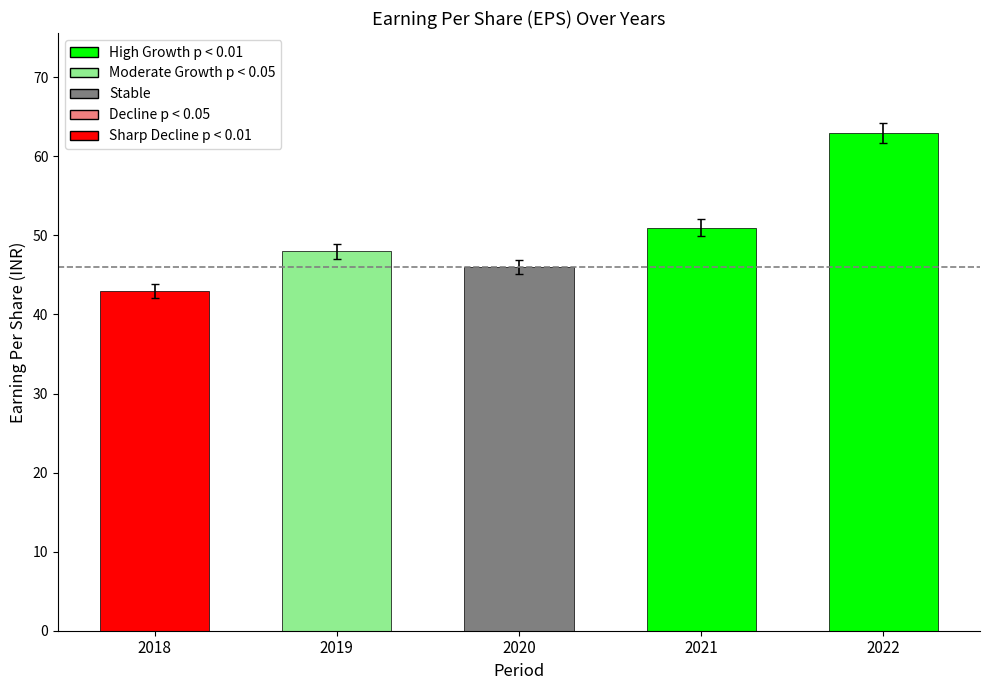

Rank the categories by value from highest to lowest.

2022, 2021, 2019, 2020, 2018